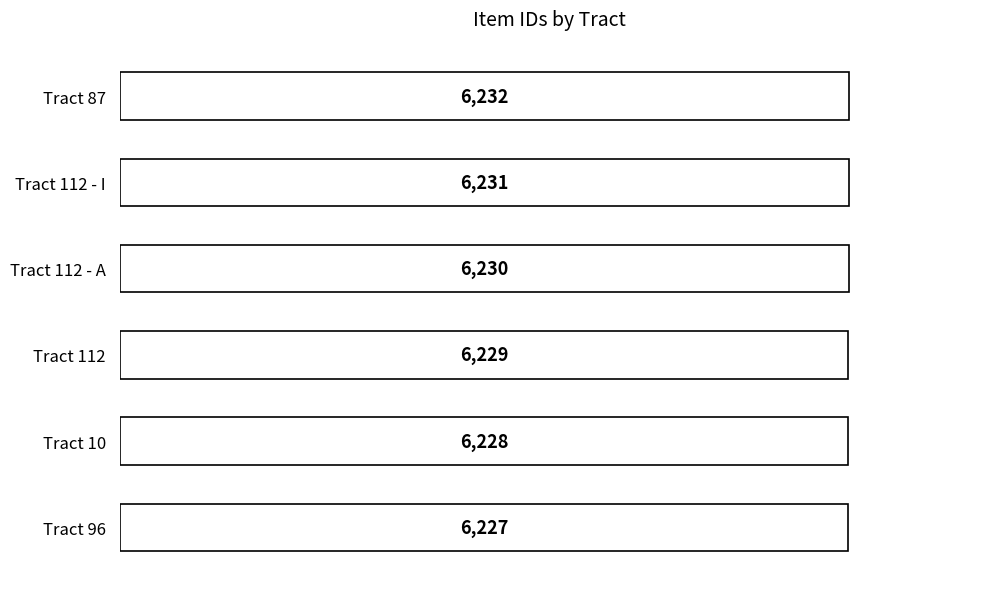

Where is the data nearest to the value 6229?

Tract 112